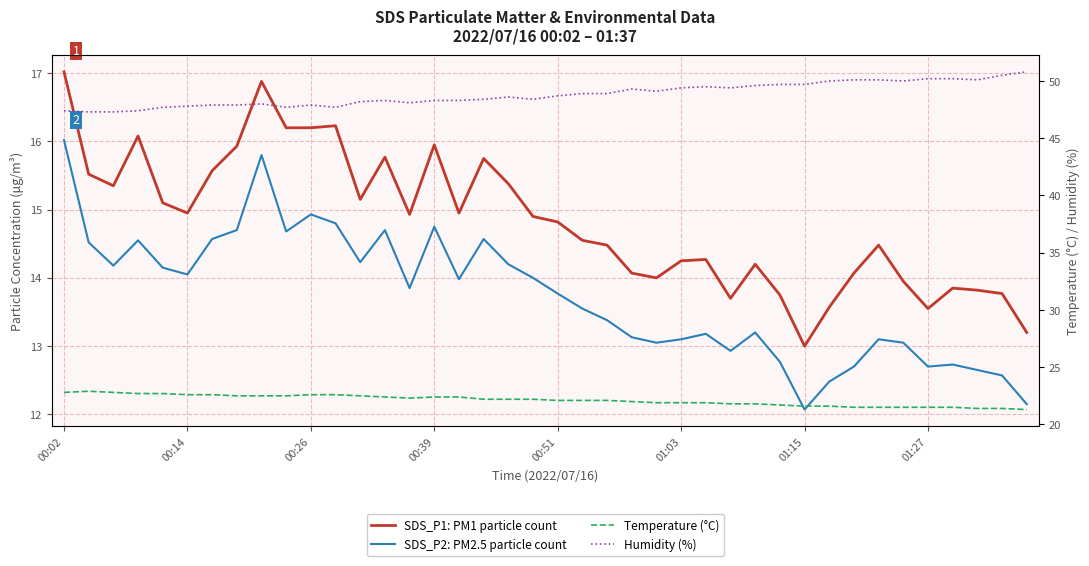

List the labels in order of SDS_P2: PM2.5 particle count value, smallest first.

30, 39, 31, 38, 37, 32, 35, 36, 29, 27, 24, 34, 25, 33, 23, 26, 28, 22, 21, 20, 14, 16, 19, 01:03, 00:51, 00:26, 18, 12, 00:14, 00:39, 01:15, 17, 9, 01:27, 13, 15, 11, 10, 8, 00:02